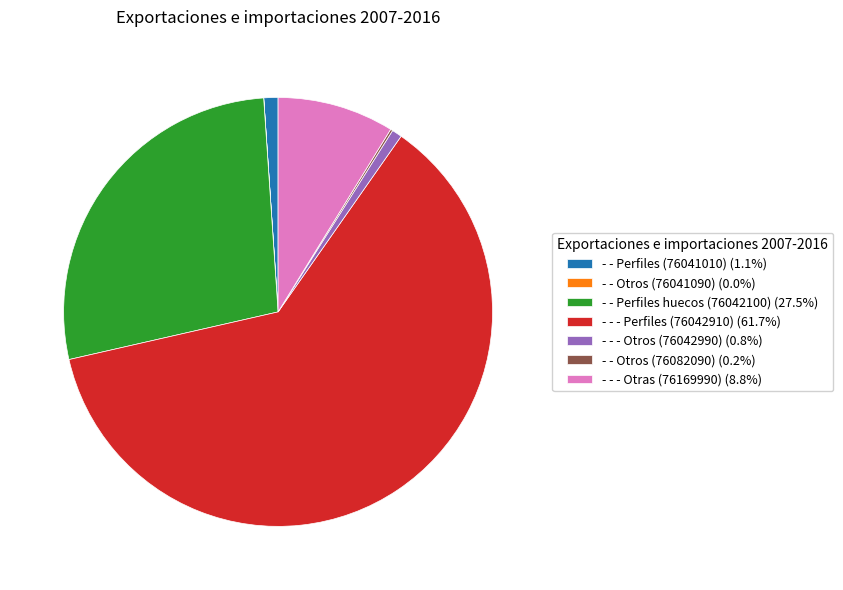

Is there a majority slice in this chart?

Yes